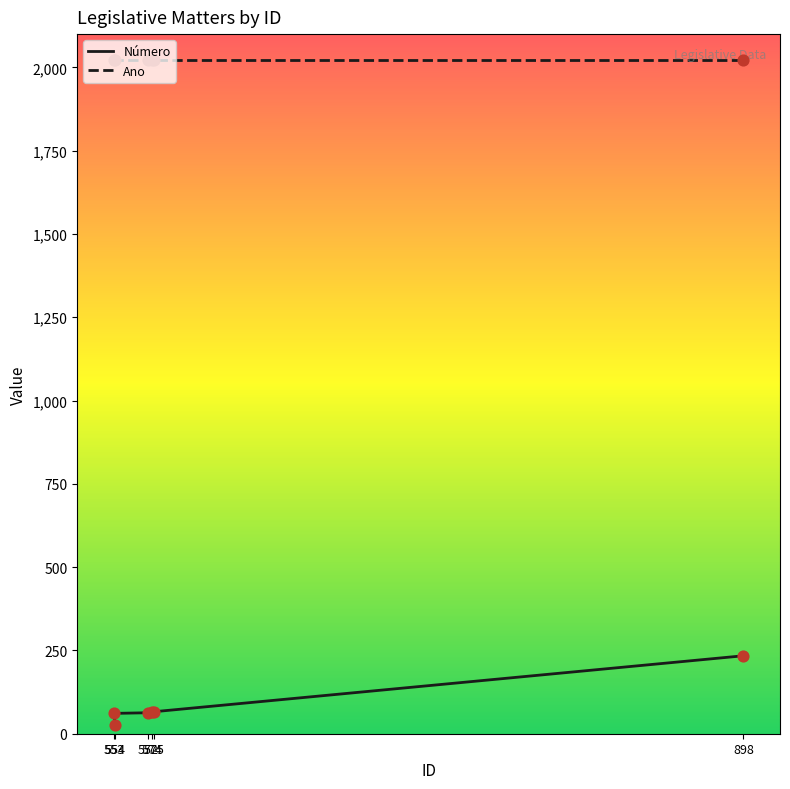

Approximately how many times larger is the value at 575 compared to 572?

1.0